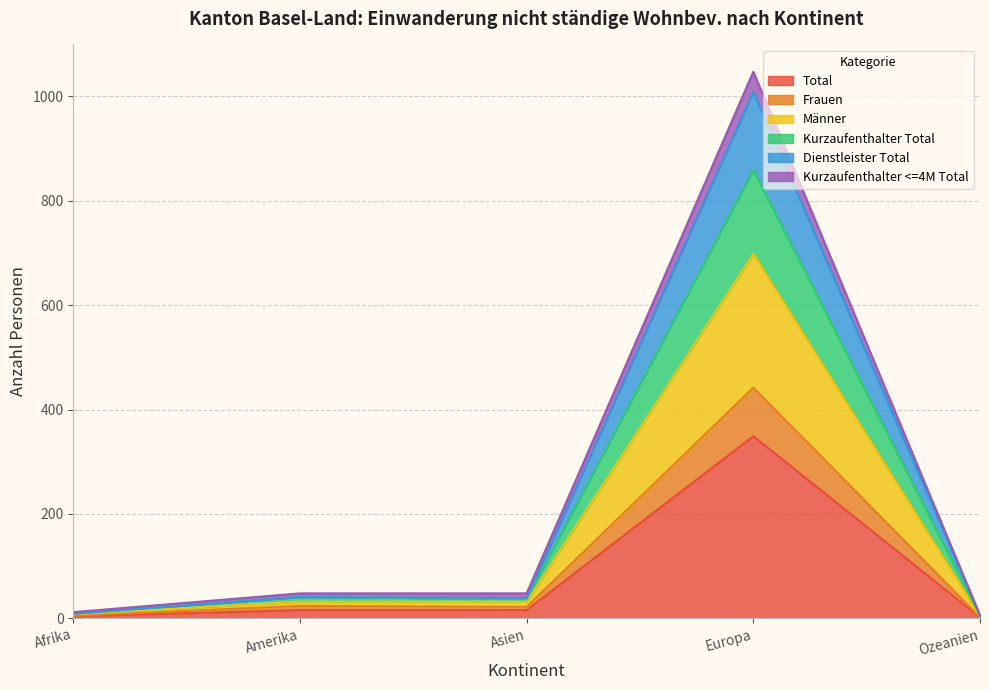

What is the label of the 2nd point from the right?

Europa